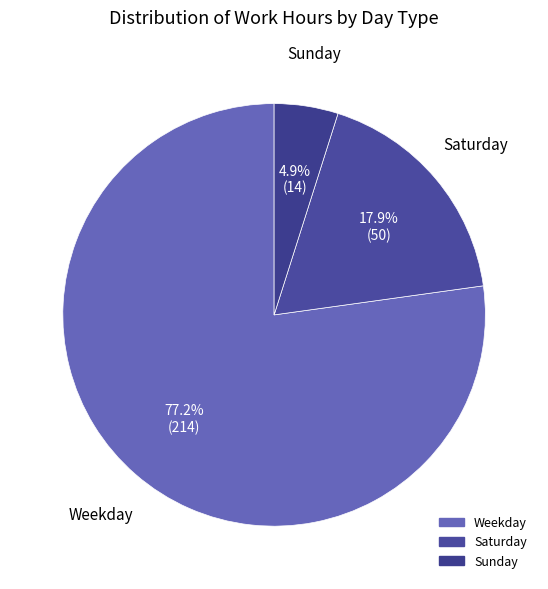

Is there a majority slice in this chart?

Yes